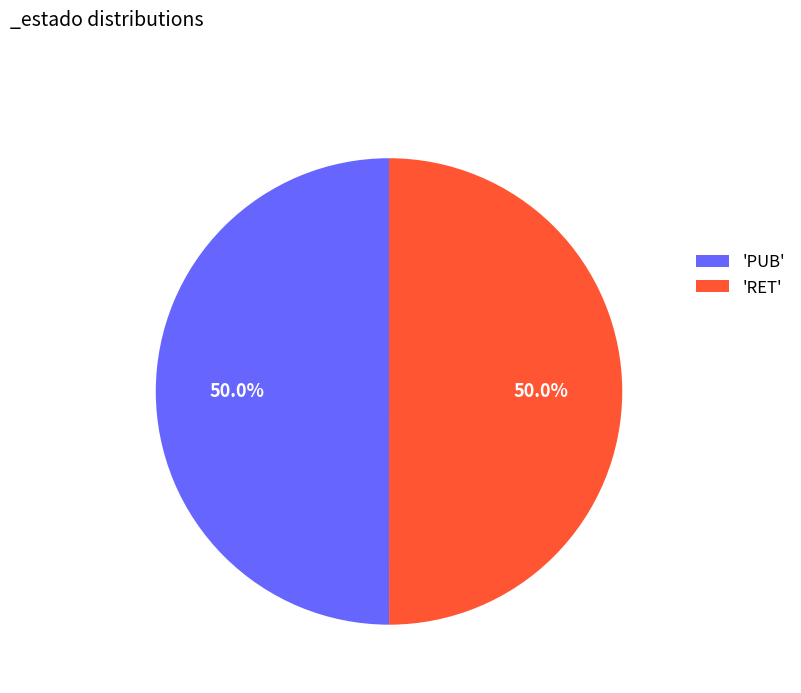

How much of the chart is everything except 'RET'?

50.0%